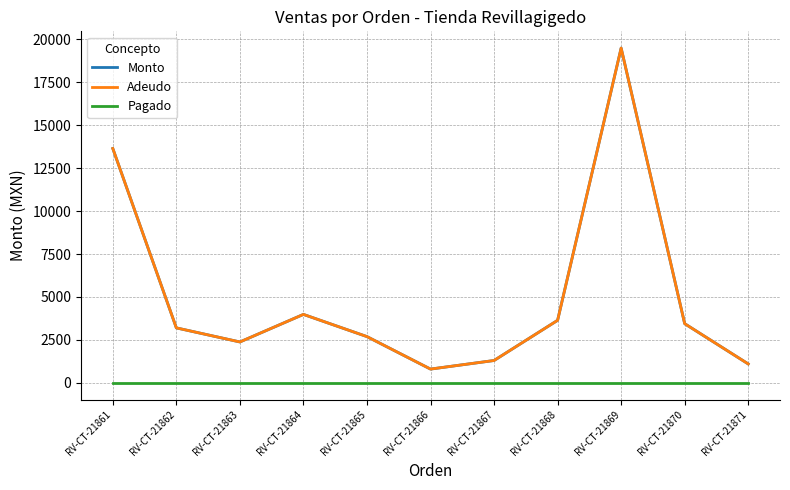

Is it true that Monto equals 954.0 at RV-CT-21870?

False